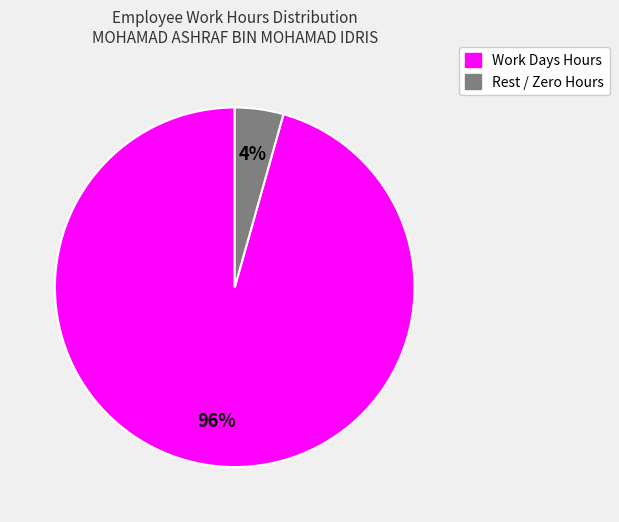

Is there any slice that represents more than half of the pie?

Yes